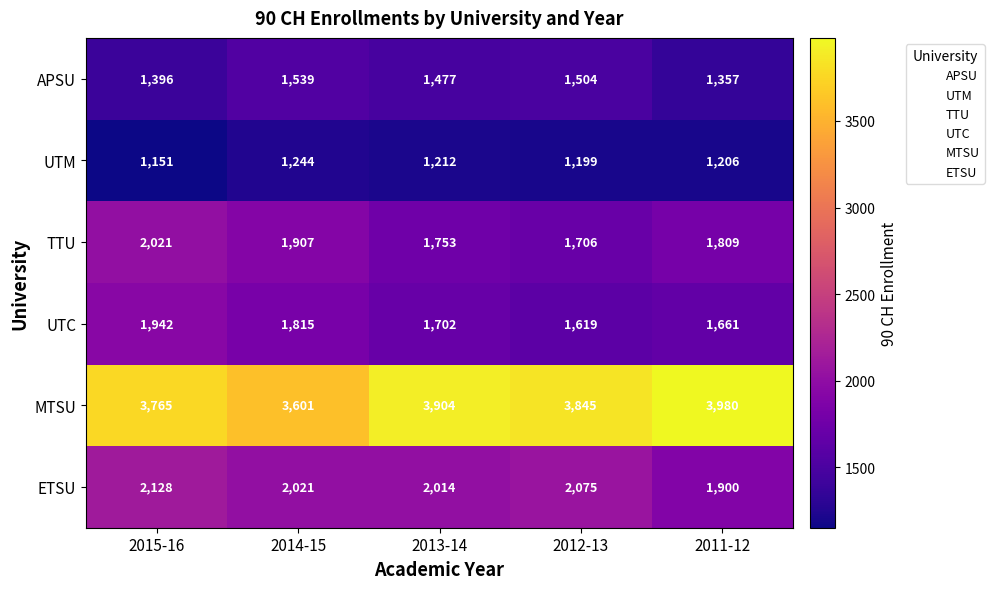

What is the minimum value shown in the chart?

1151